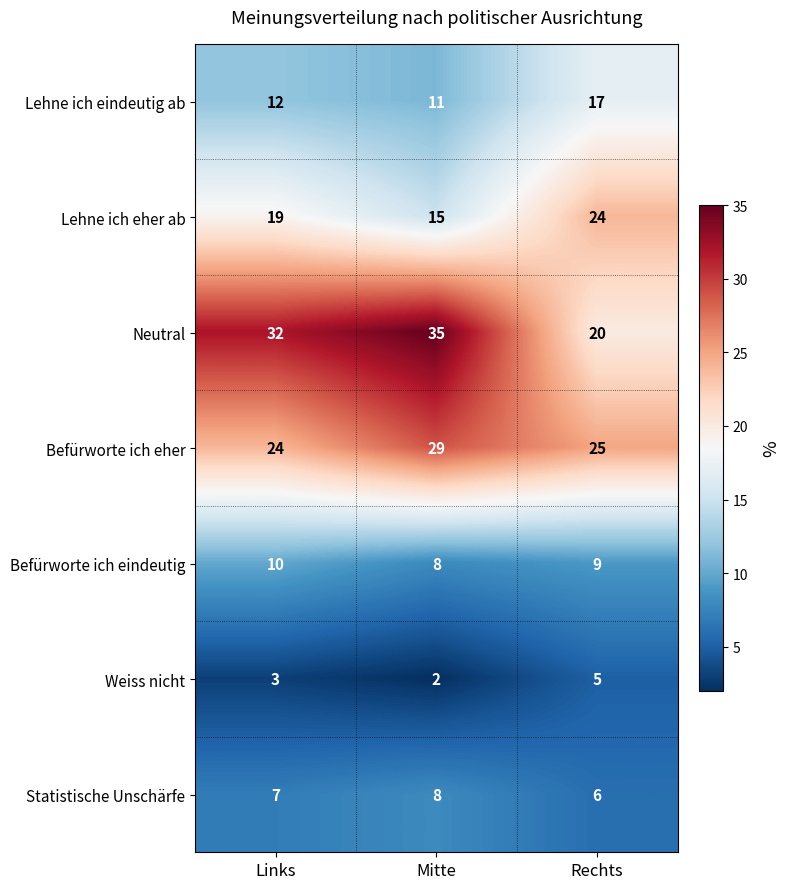

List the labels in order of Weiss nicht value, smallest first.

Mitte, Links, Rechts